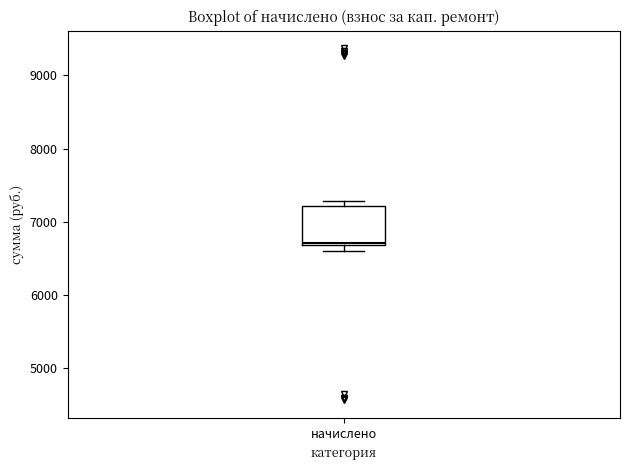

Where is the lower edge of the box for начислено on the y-axis? The values are not printed on the chart, so give them approximately, as read against the axis.

6700